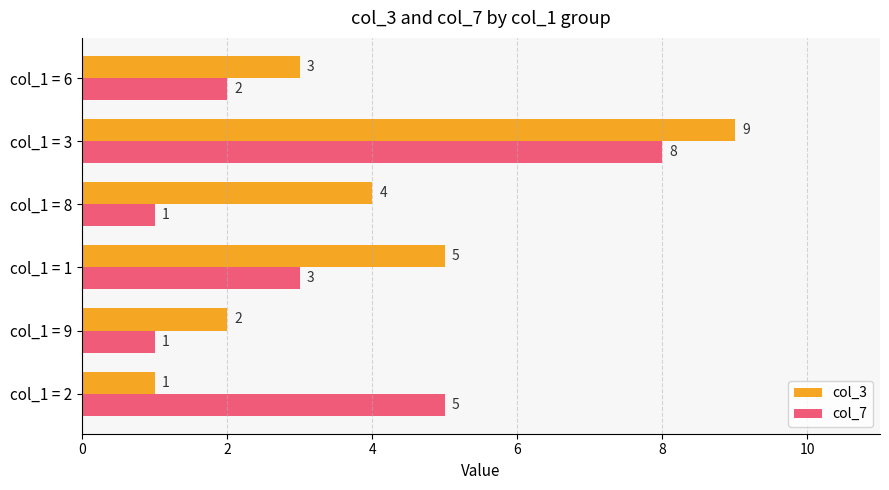

Count the col_3 values in the range 2 to 5.

4